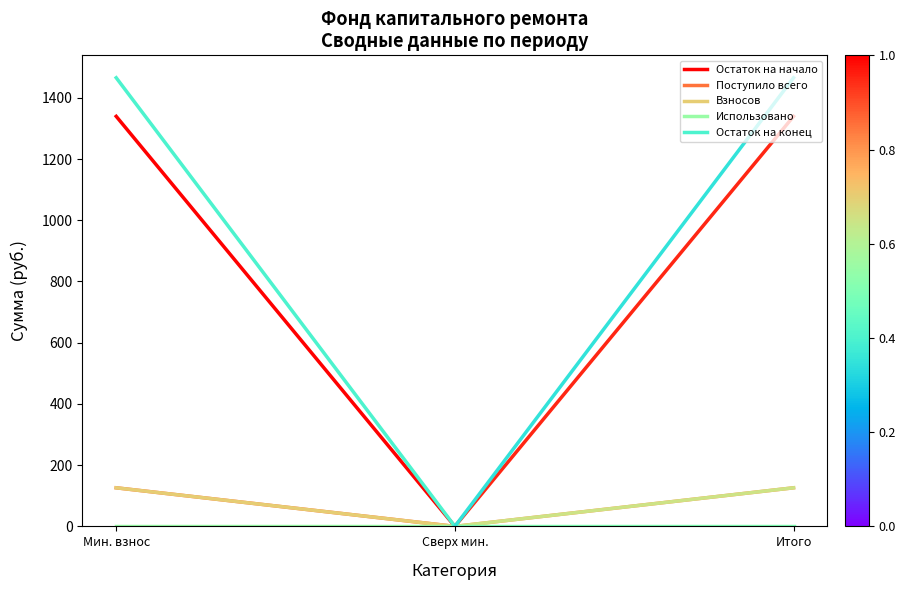

Rank the series by their maximum value, from highest to lowest.

Остаток на конец, Остаток на начало, Поступило всего, Взносов, Использовано